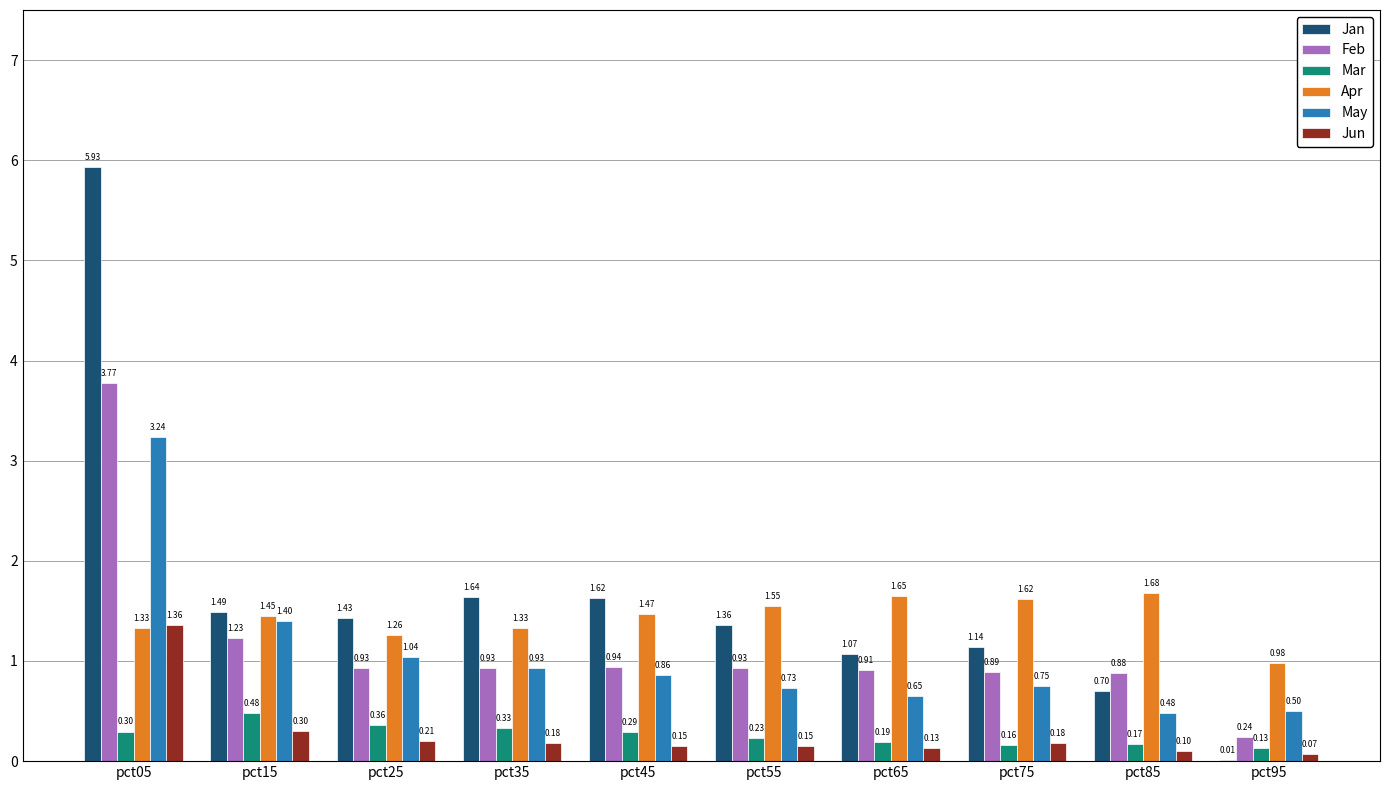

What is the highest value of the Jun series?

1.4